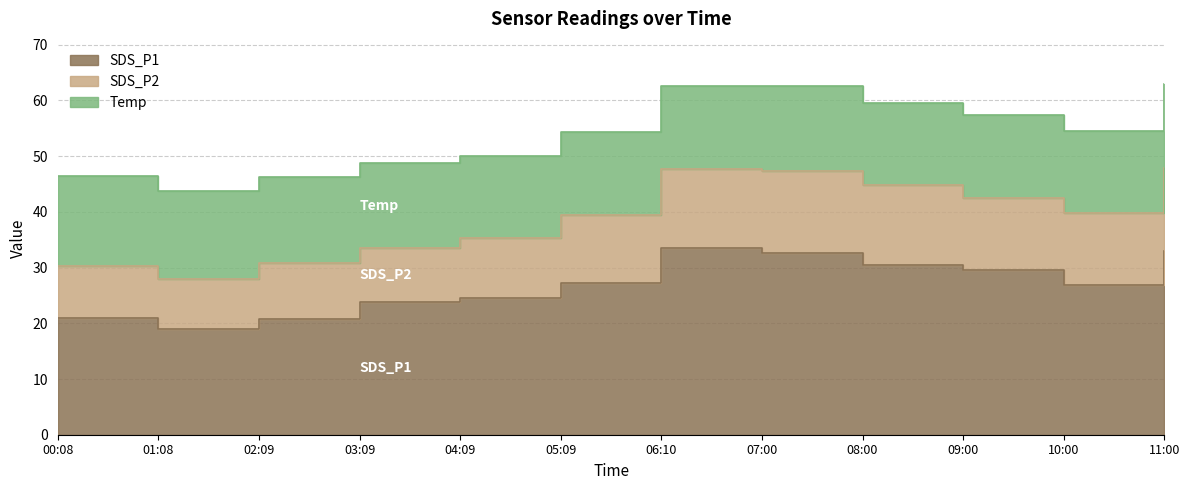

What is the average value of the SDS_P1 series?

26.8